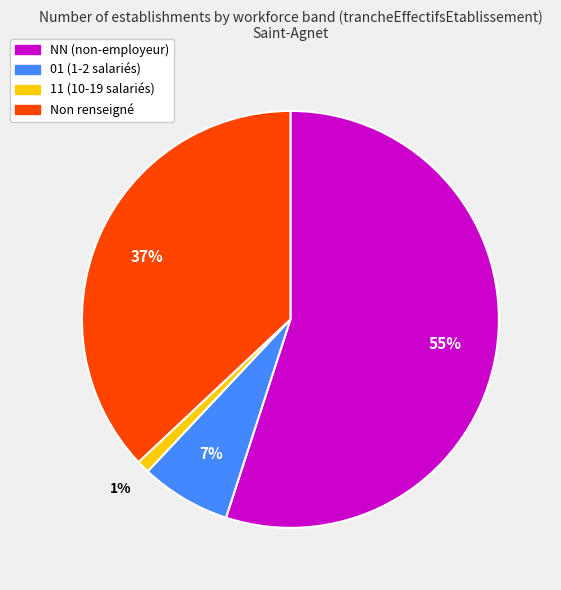

To the nearest percent, what portion does NN (non-employeur) represent?

55%